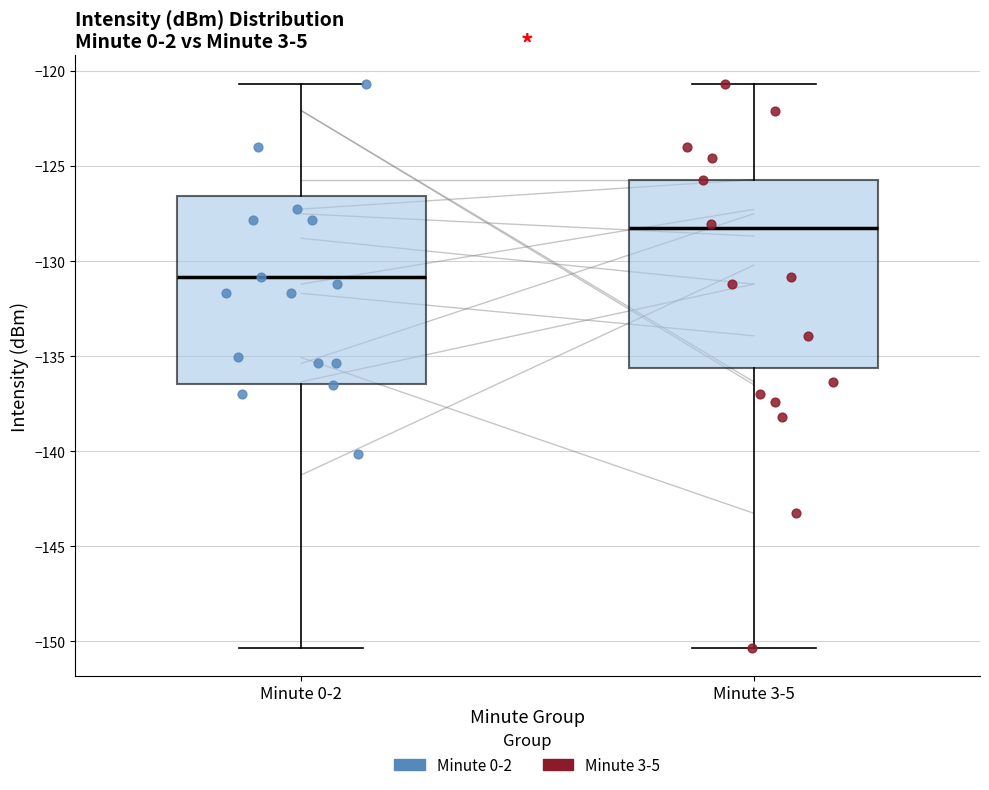

Reading left to right, transcribe this box plot: for each box, give where its median line is, the range the box spans, and where its two whiskers end, as read against the y-axis. The values are not printed on the chart, so give them approximately, as read against the axis.

Minute 0-2: median -131.0, box -136.5 to -126.5, whiskers -150.5 to -120.5
Minute 3-5: median -128.5, box -135.5 to -125.5, whiskers -150.5 to -120.5